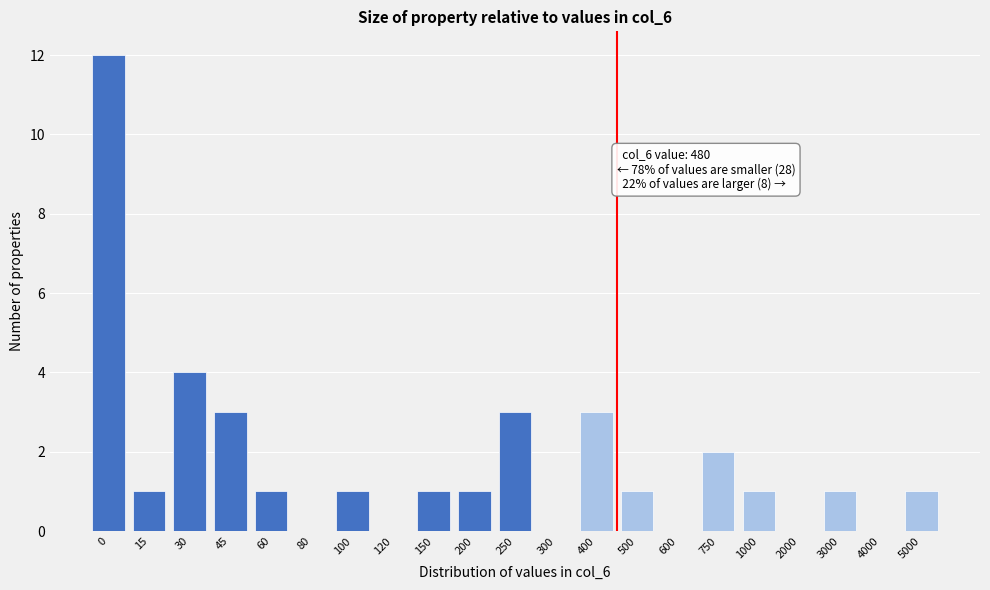

Reading right to left, transcribe all the data shown in this chart.

5000=1	4000=0	3000=1	2000=0	1000=1	750=2	600=0	500=1	400=3	300=0	250=3	200=1	150=1	120=0	100=1	80=0	60=1	45=3	30=4	15=1	0=12